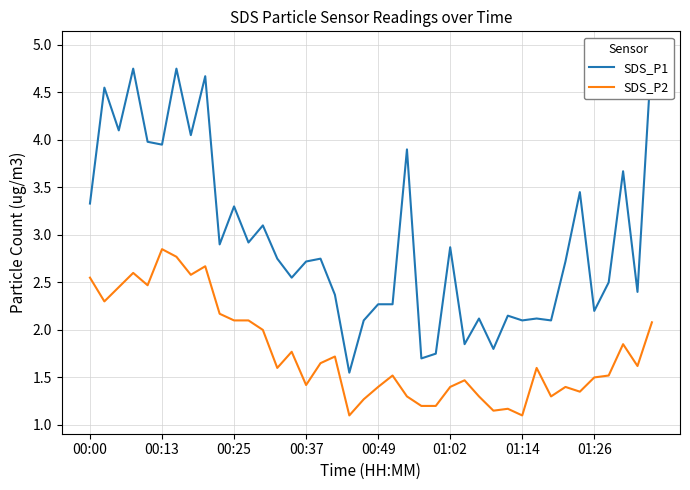

Is it true that SDS_P2 equals 1.0 at 01:26?

False